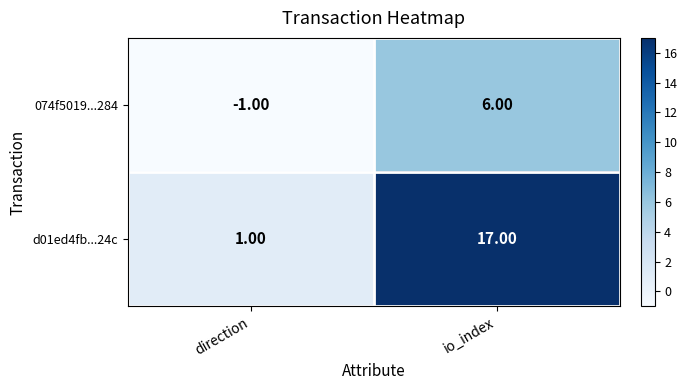

At which category does the chart reach its minimum across all series?

direction